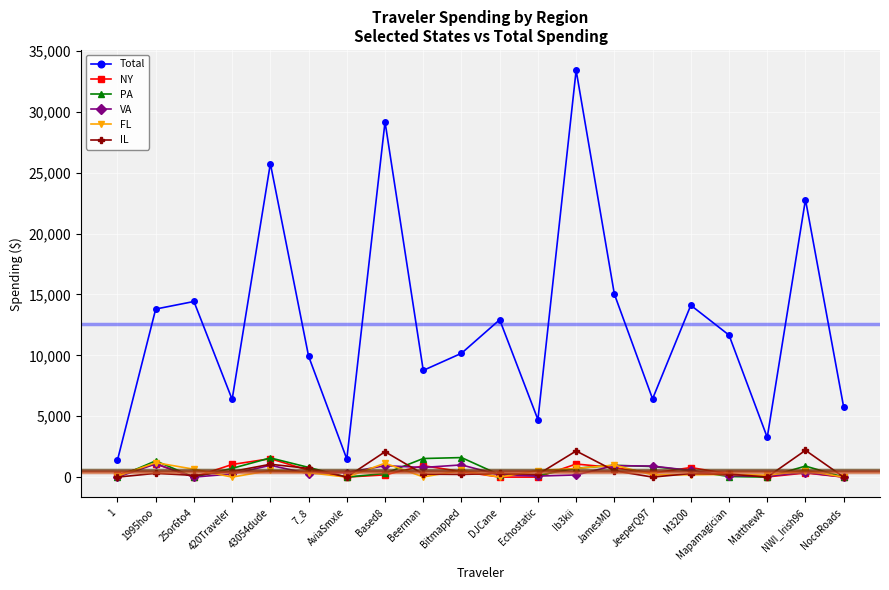

What is the maximum value shown in the chart?

33417.3